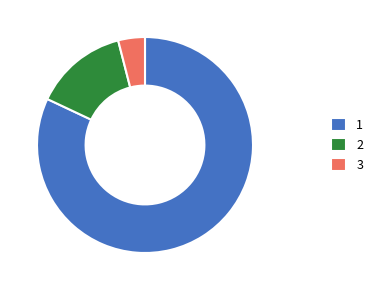

Count the number of slices in the pie.

3